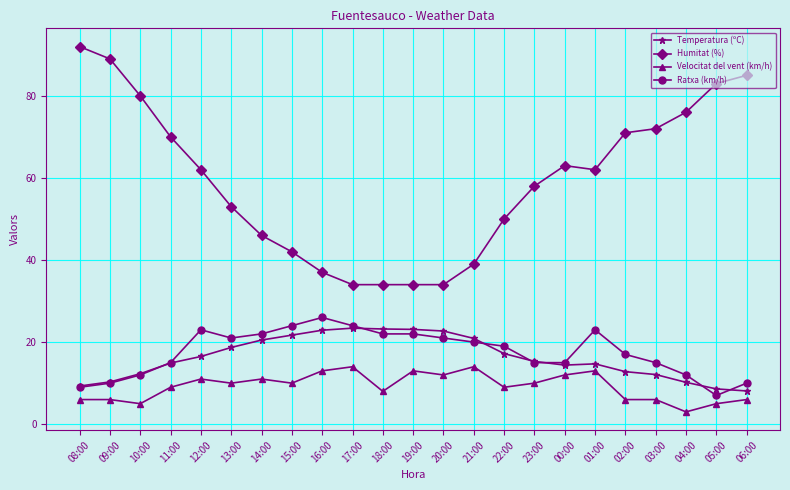

Is the value of Velocitat del vent (km/h) at 12:00 greater than the value of Humitat (%) at 18:00?

No